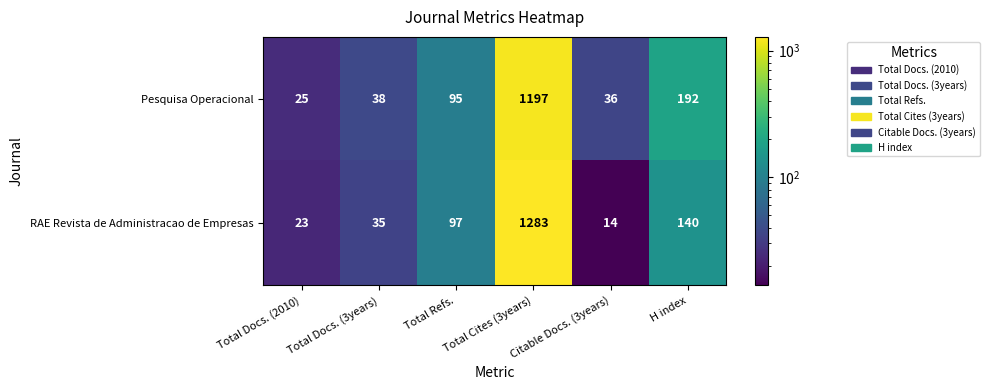

What is the smallest value displayed?

14